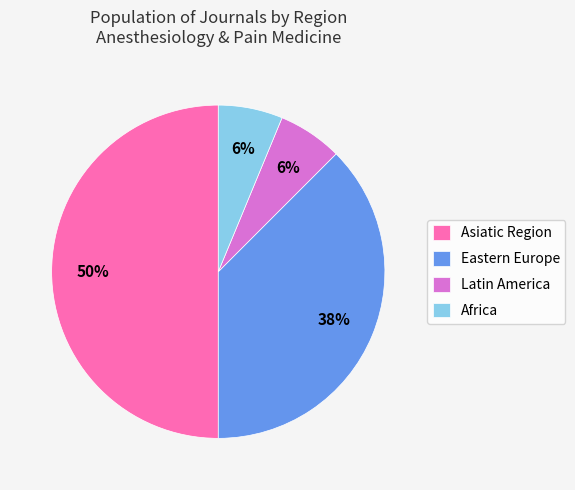

Which category has the biggest portion of the pie?

Asiatic Region